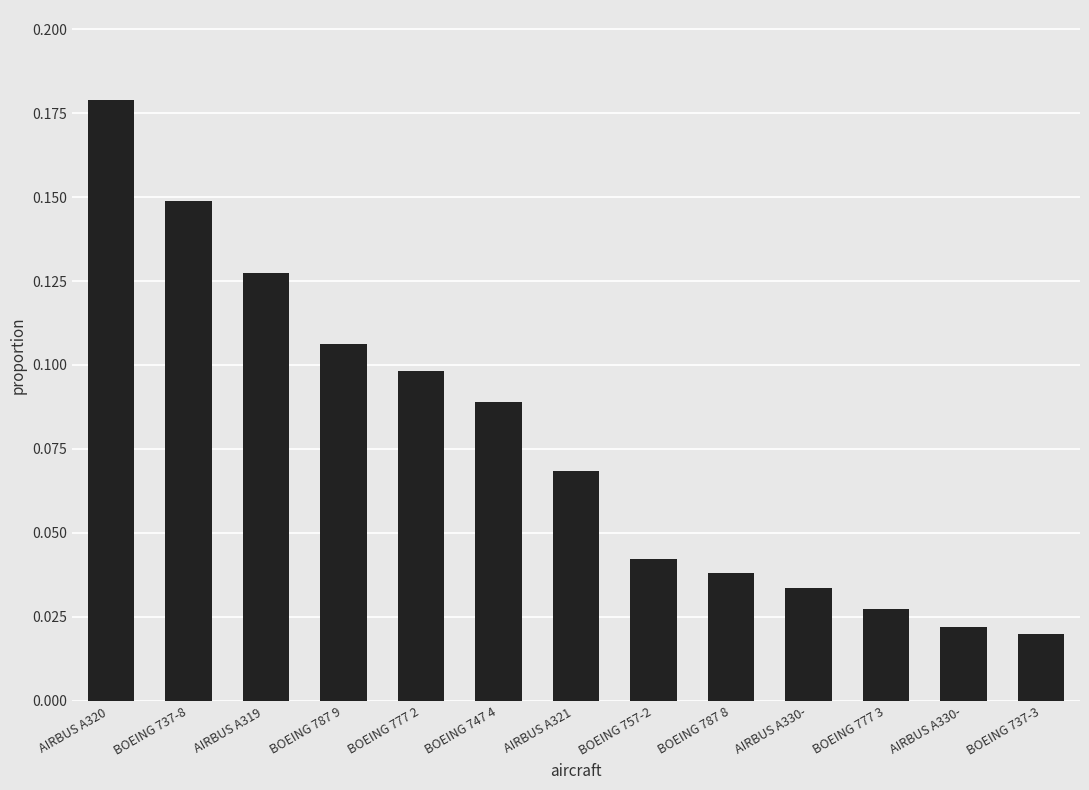

Reading left to right, list all the values displayed in this chart.

0.2	0.1	0.1	0.1	0.1	0.1	0.1	0.0	0.0	0.0	0.0	0.0	0.0